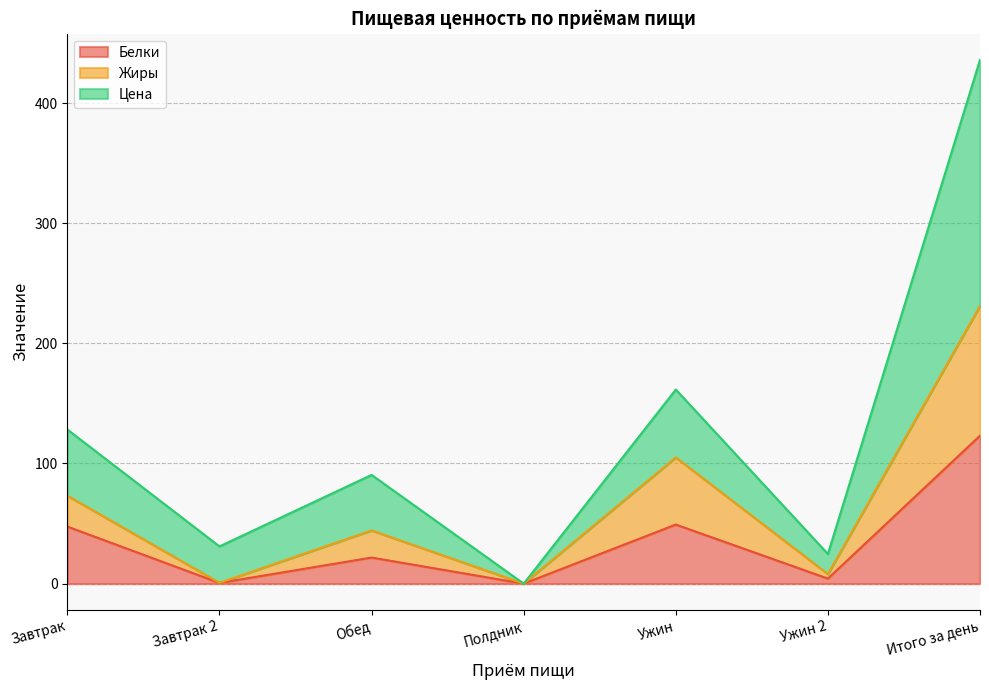

Reading left to right, list all the values displayed in this chart.

Белки: Завтрак=47.5	Завтрак 2=0.6	Обед=21.7	Полдник=0.0	Ужин=49.2	Ужин 2=4.2	Итого за день=123.1
Жиры: Завтрак=73.2	Завтрак 2=0.7	Обед=44.3	Полдник=0.0	Ужин=105.0	Ужин 2=8.0	Итого за день=231.1
Цена: Завтрак=128.3	Завтрак 2=31.0	Обед=90.5	Полдник=0.0	Ужин=161.5	Ужин 2=24.7	Итого за день=435.9